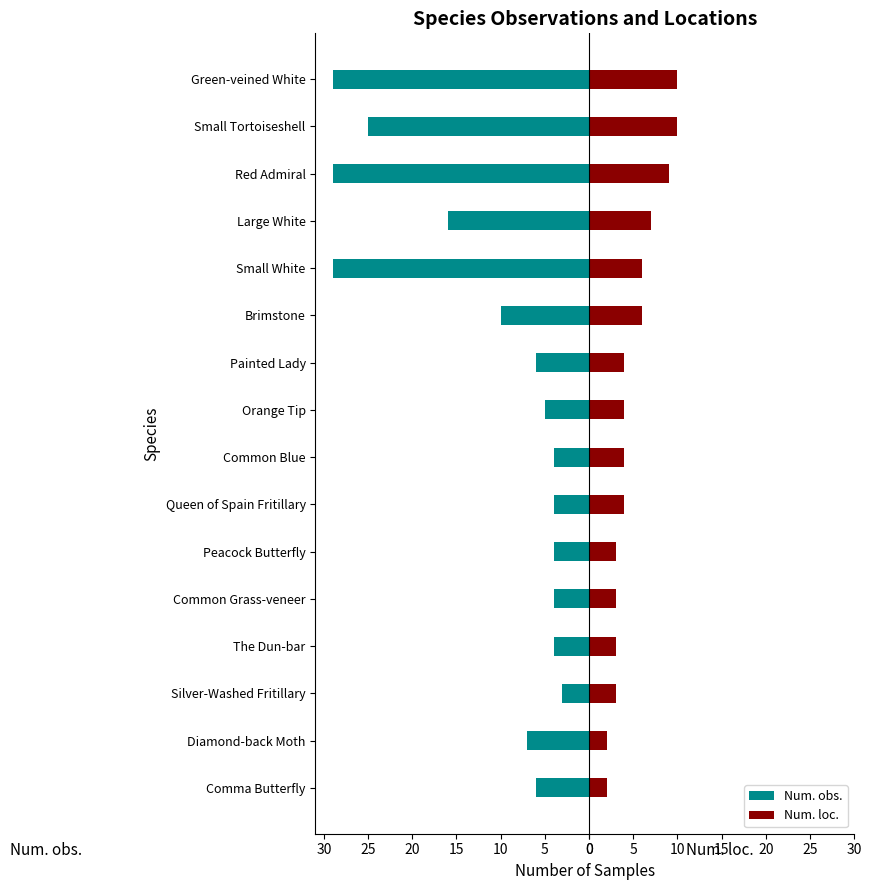

Are the bars grouped side by side (vs. stacked)?

Yes